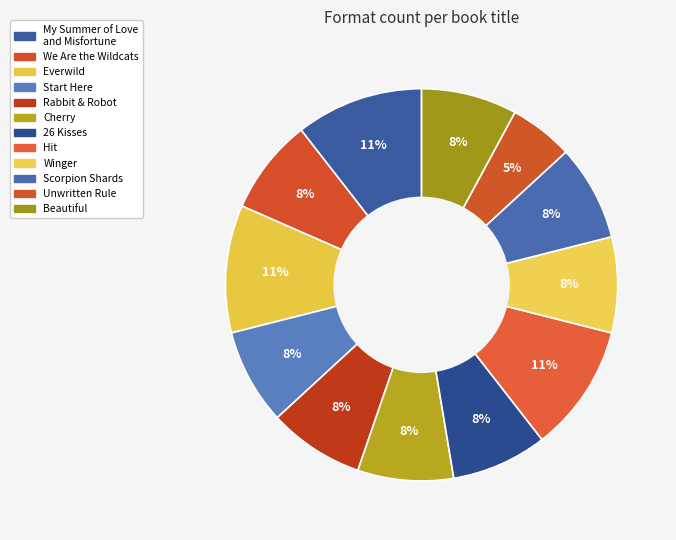

What percentage is NOT represented by Everwild?

89.5%